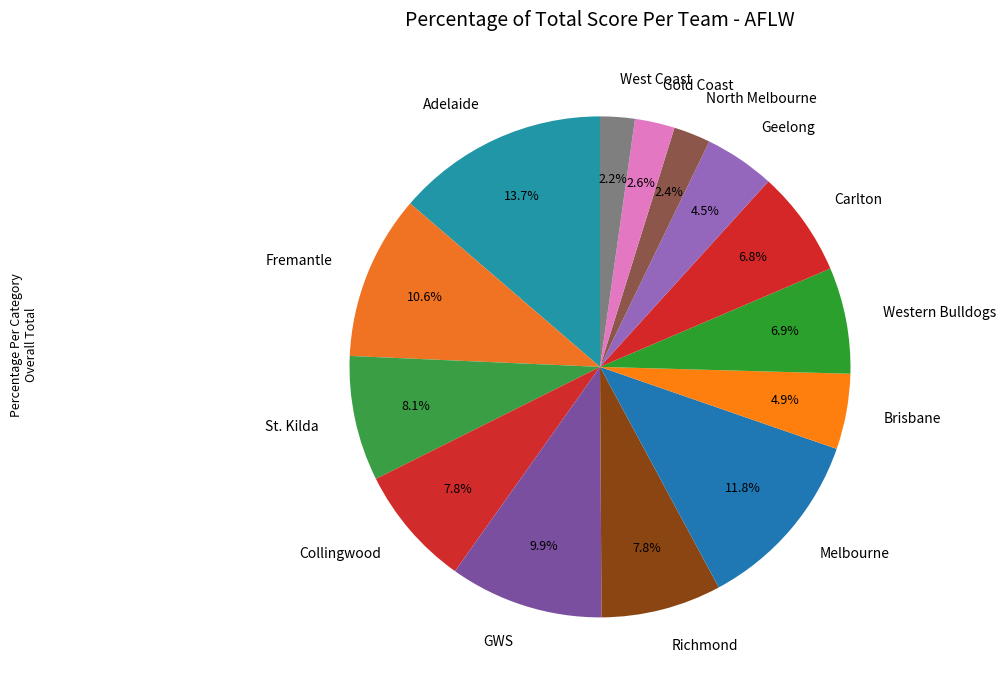

To the nearest percent, what percentage of the pie is Melbourne?

12%